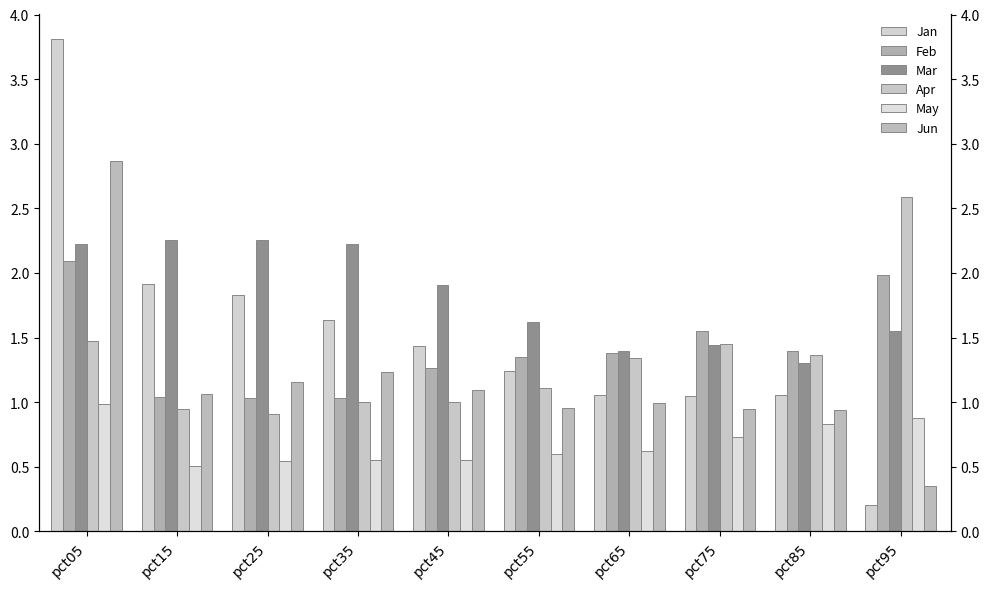

What is the total value across all series at pct05?

13.4